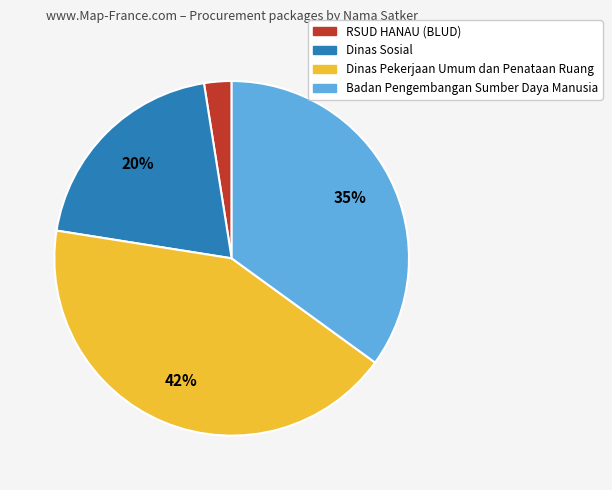

Is there any slice that represents more than half of the pie?

No